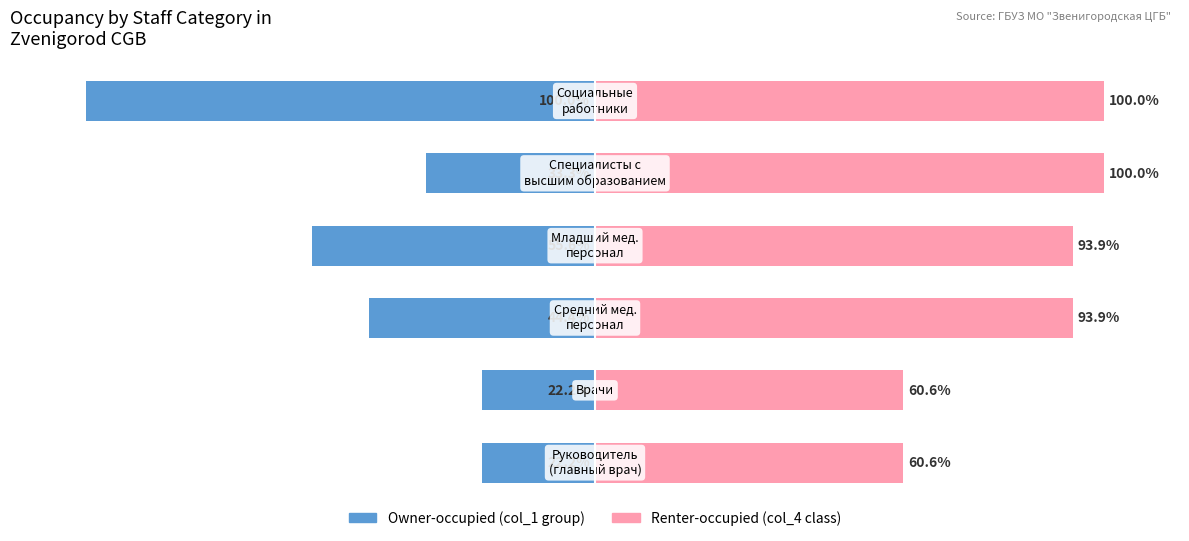

True or false: Owner-occupied has a value of -22.2 at 1.

True